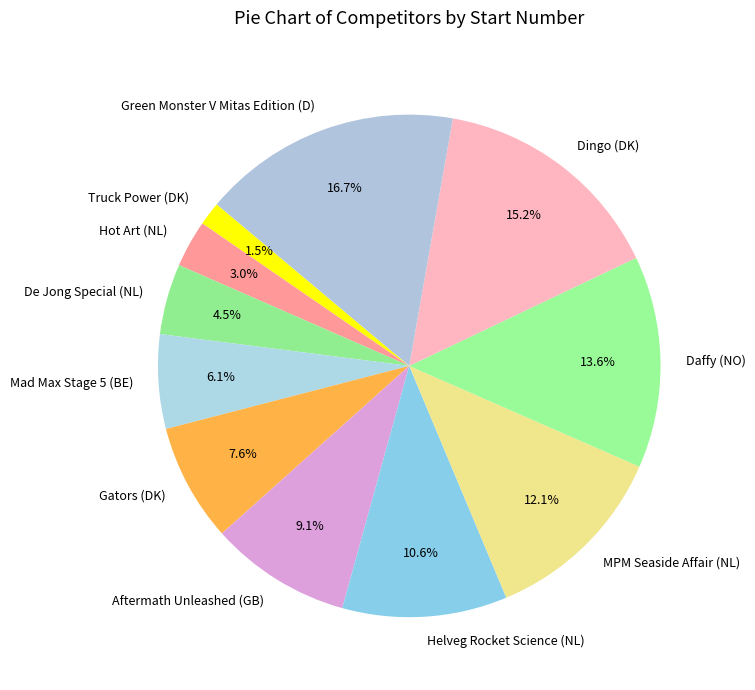

Rank the categories by value from highest to lowest.

Green Monster V Mitas Edition (D), Dingo (DK), Daffy (NO), MPM Seaside Affair (NL), Helveg Rocket Science (NL), Aftermath Unleashed (GB), Gators (DK), Mad Max Stage 5 (BE), De Jong Special (NL), Hot Art (NL), Truck Power (DK)